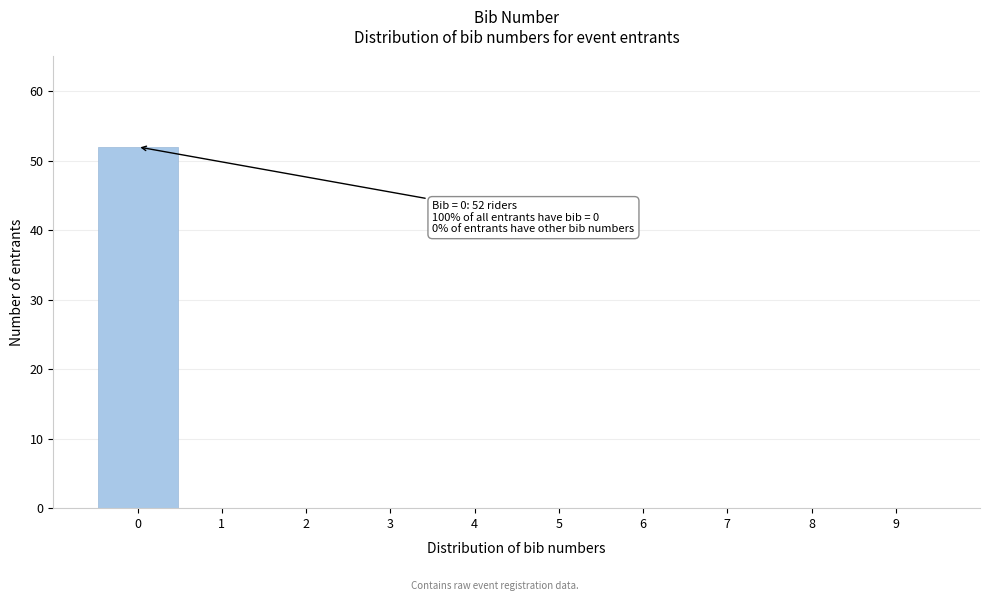

Over which range of the x-axis is the bar tallest?

-0.5 to 0.5